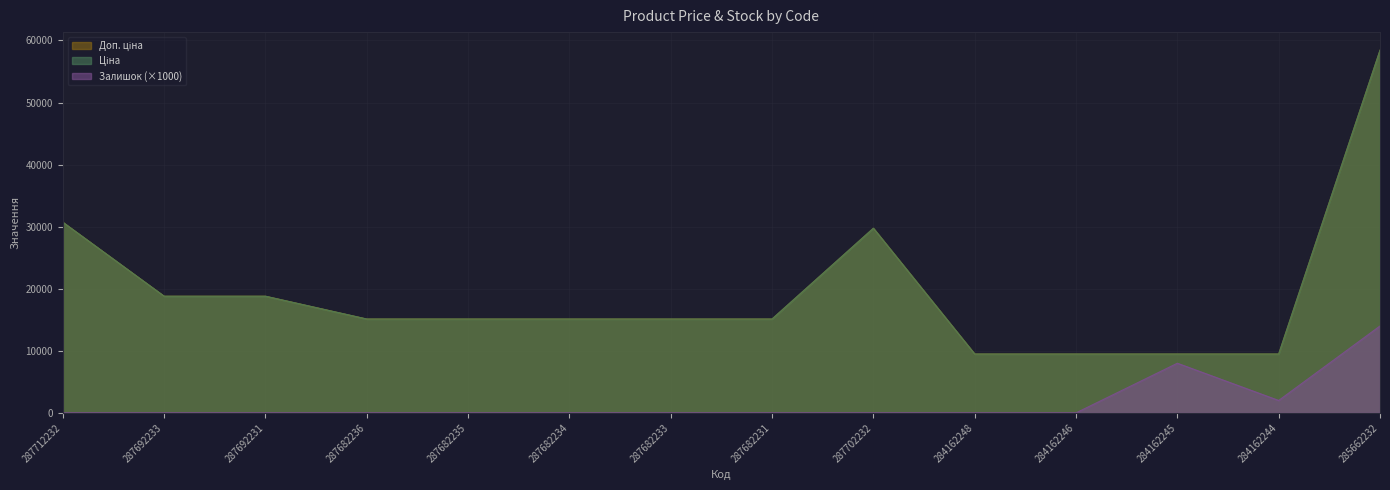

Is it true that Ціна equals 15120.0 at 287682235?

True